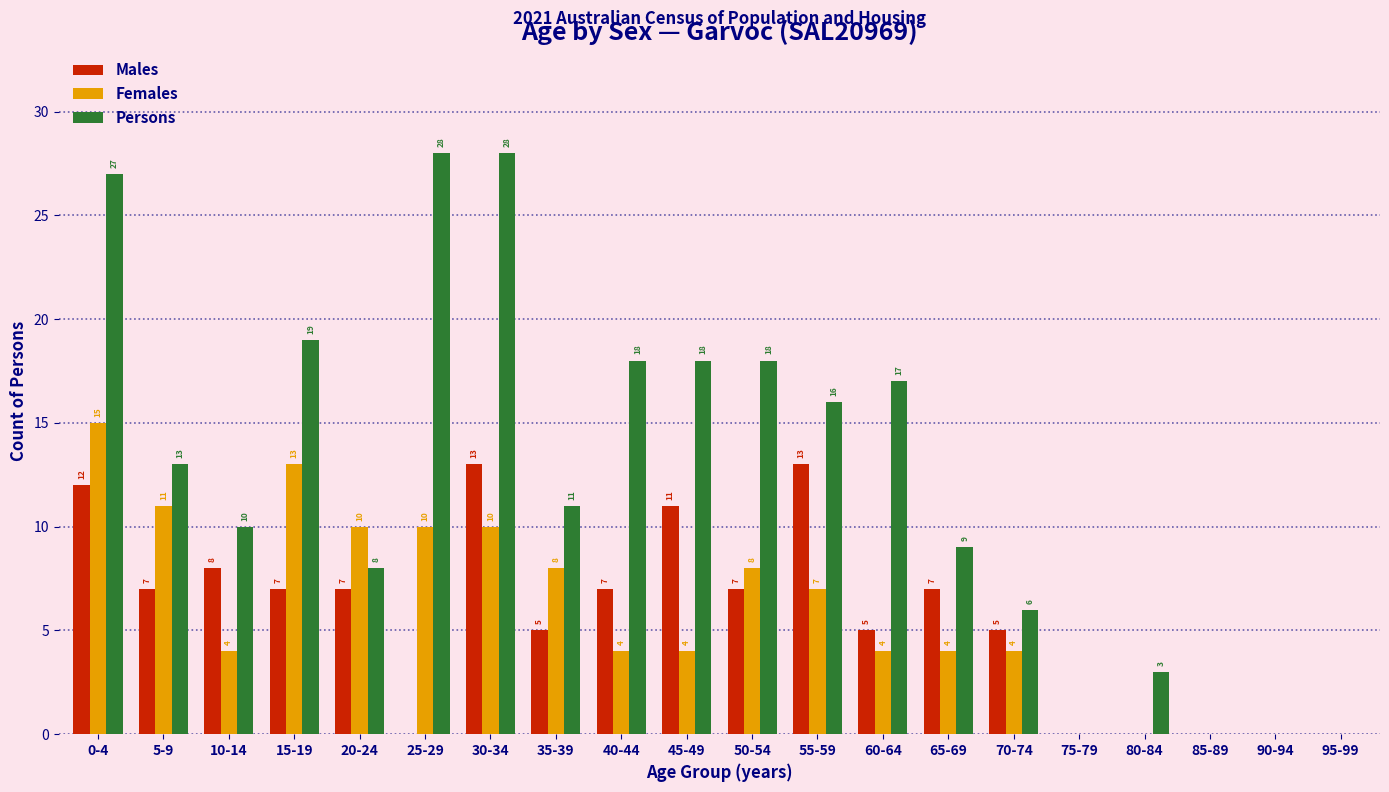

What value does the Persons series have at 40-44, to the nearest 5?

20